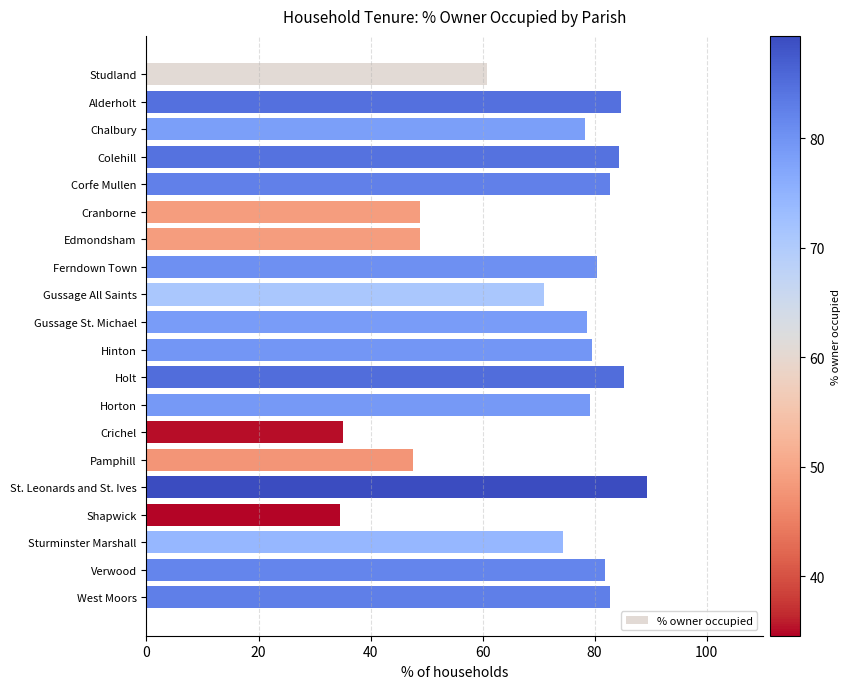

The chart shows a value of 79.1 at Horton. True or false?

True